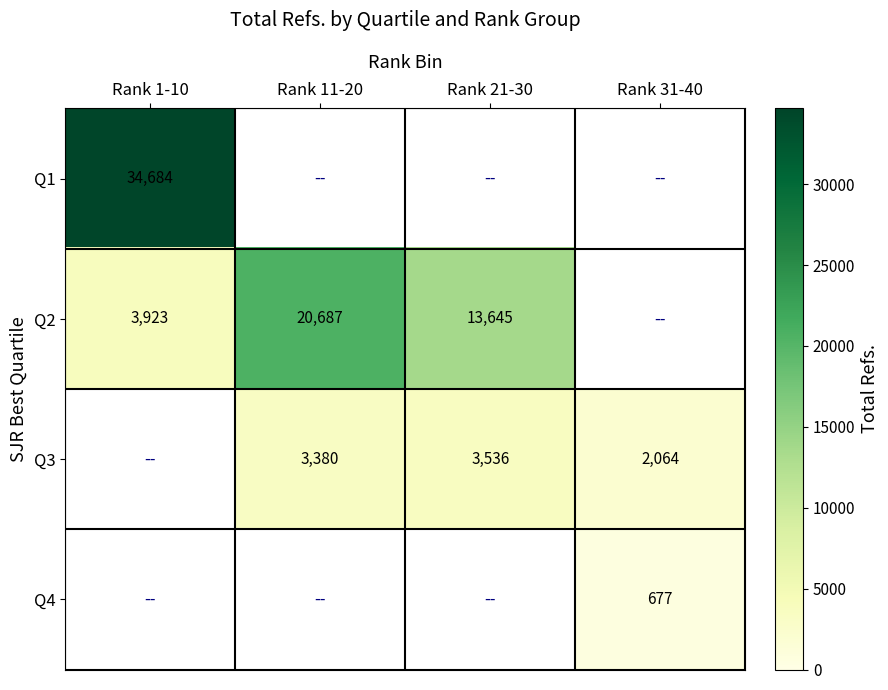

The Q3 series shows 3536 at Rank 21-30. True or false?

True